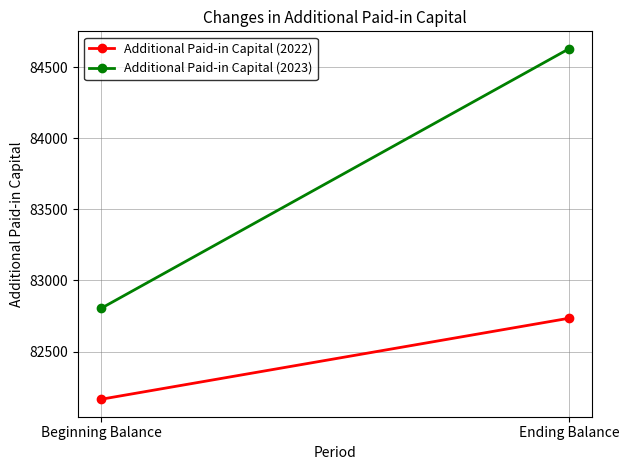

What value does the Additional Paid-in Capital (2023) series have at Beginning Balance?

82805